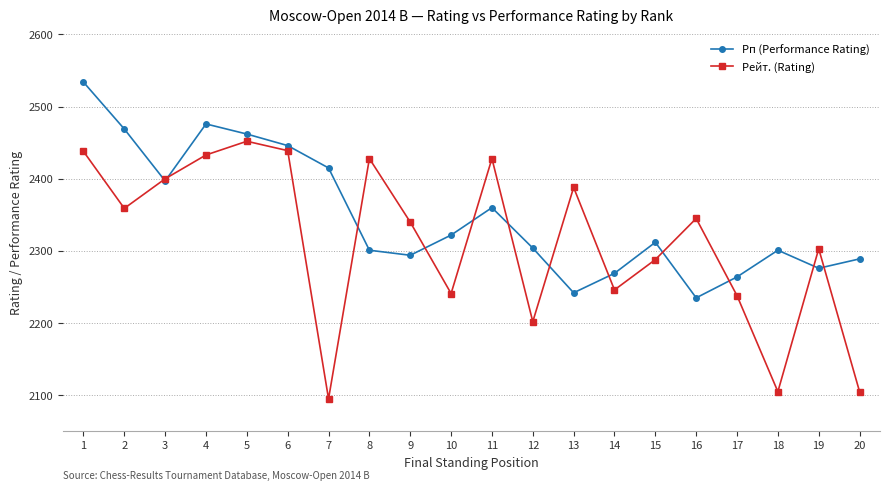

What is the approximate value of Рейт. (Rating) at 1, to the nearest 10?

2440